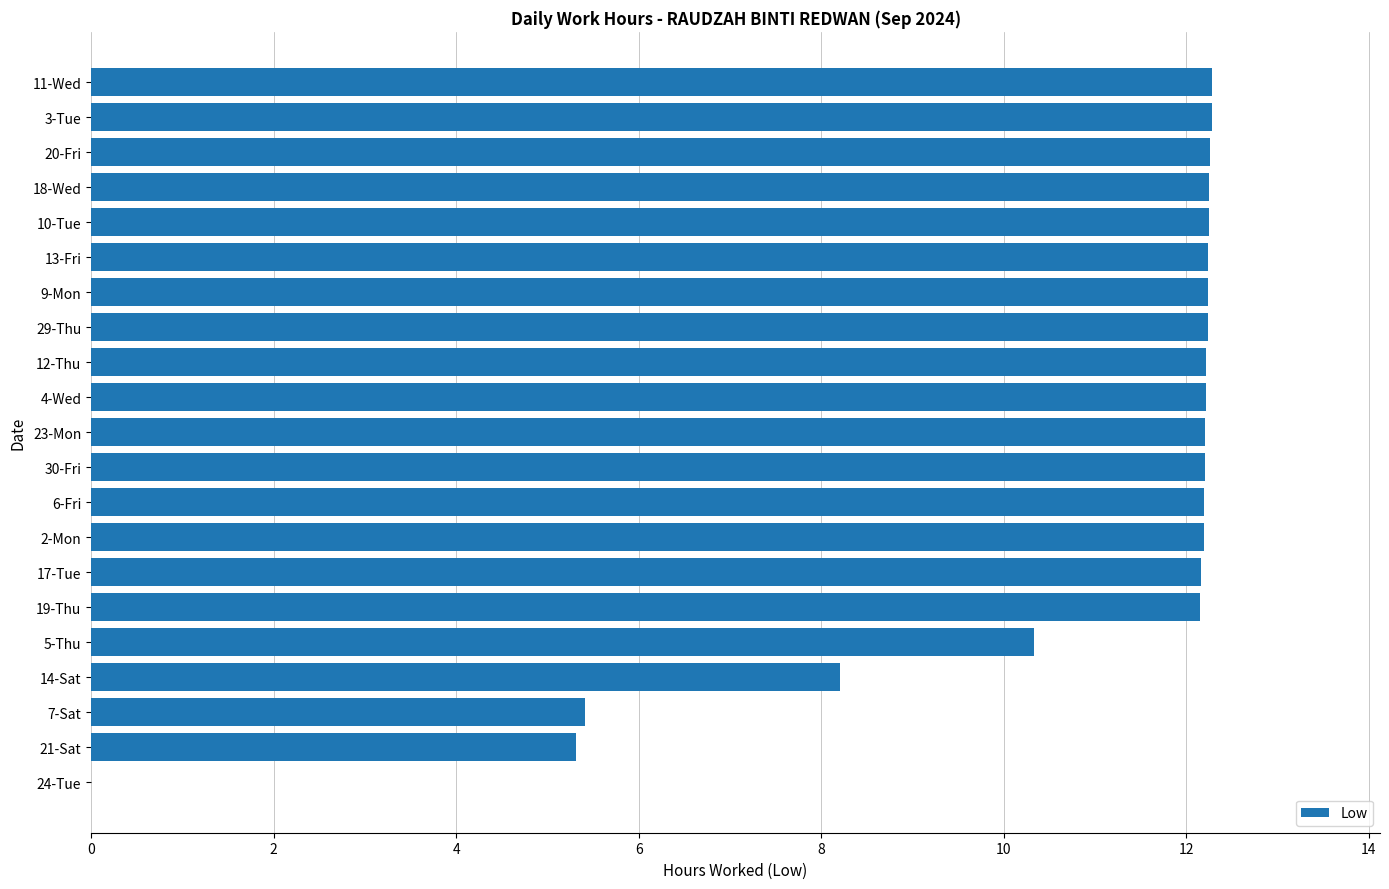

What is the average value?

10.7